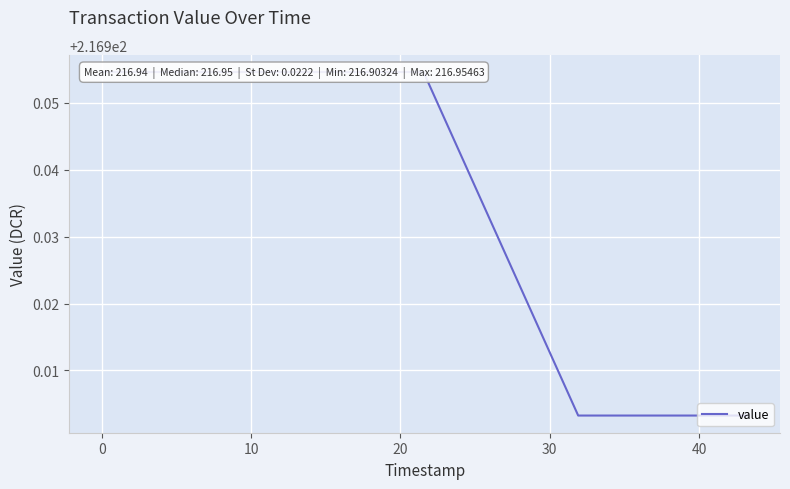

The value at 50 is 373.1. True or false?

False